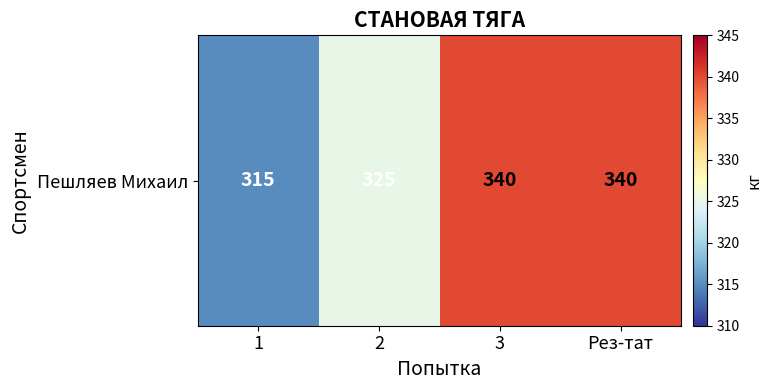

Where is the data nearest to the value 327?

2